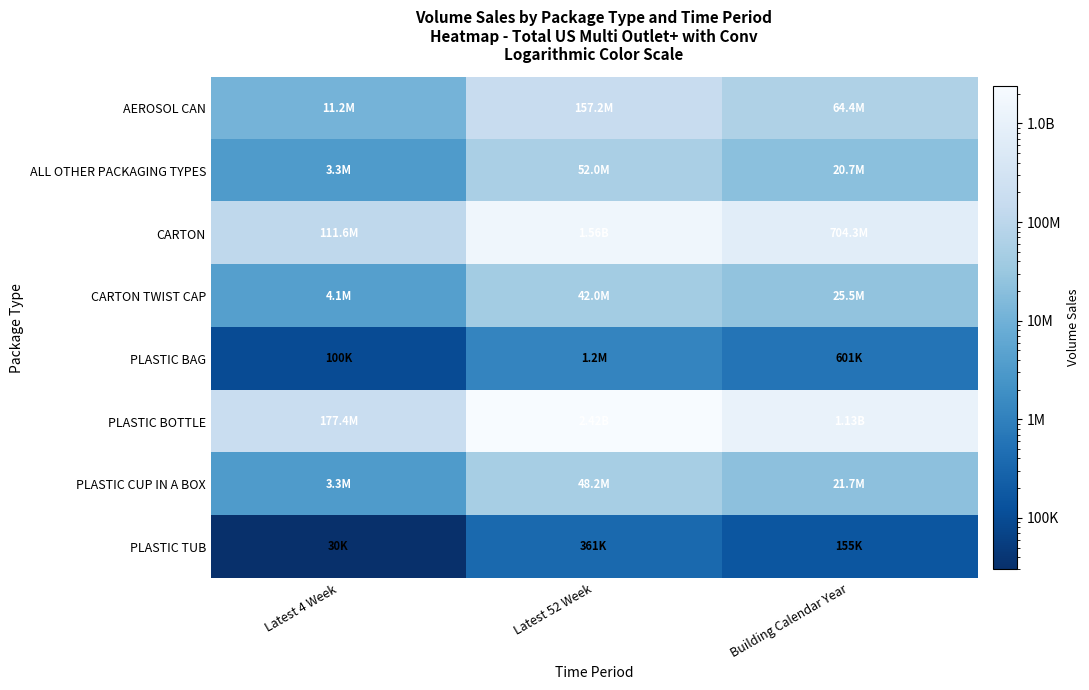

What is the spread (max minus min) of values at Latest 4 Week?

177401389.3